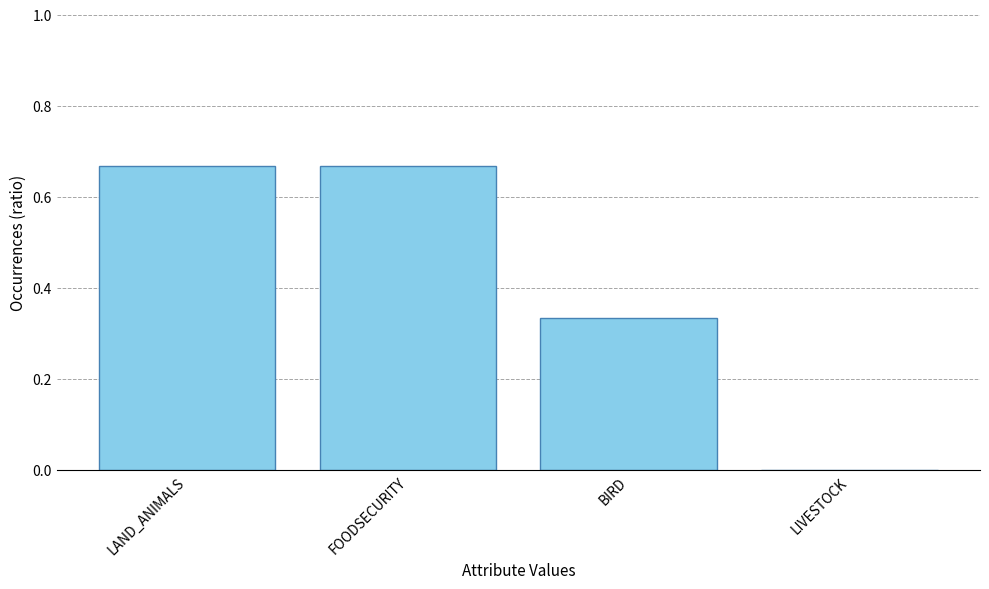

Which has a higher value, FOODSECURITY or LIVESTOCK?

FOODSECURITY